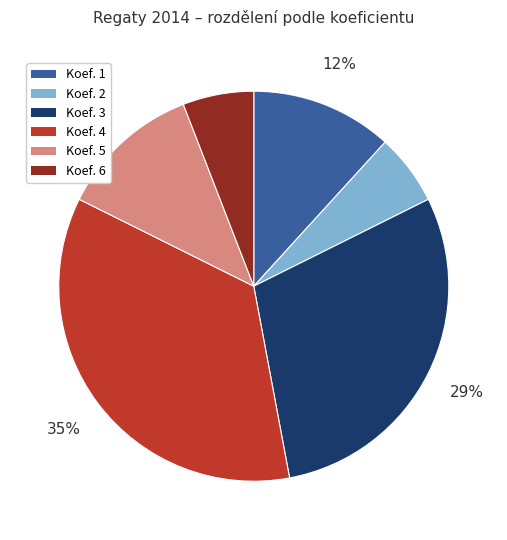

Does any single category account for the majority?

No